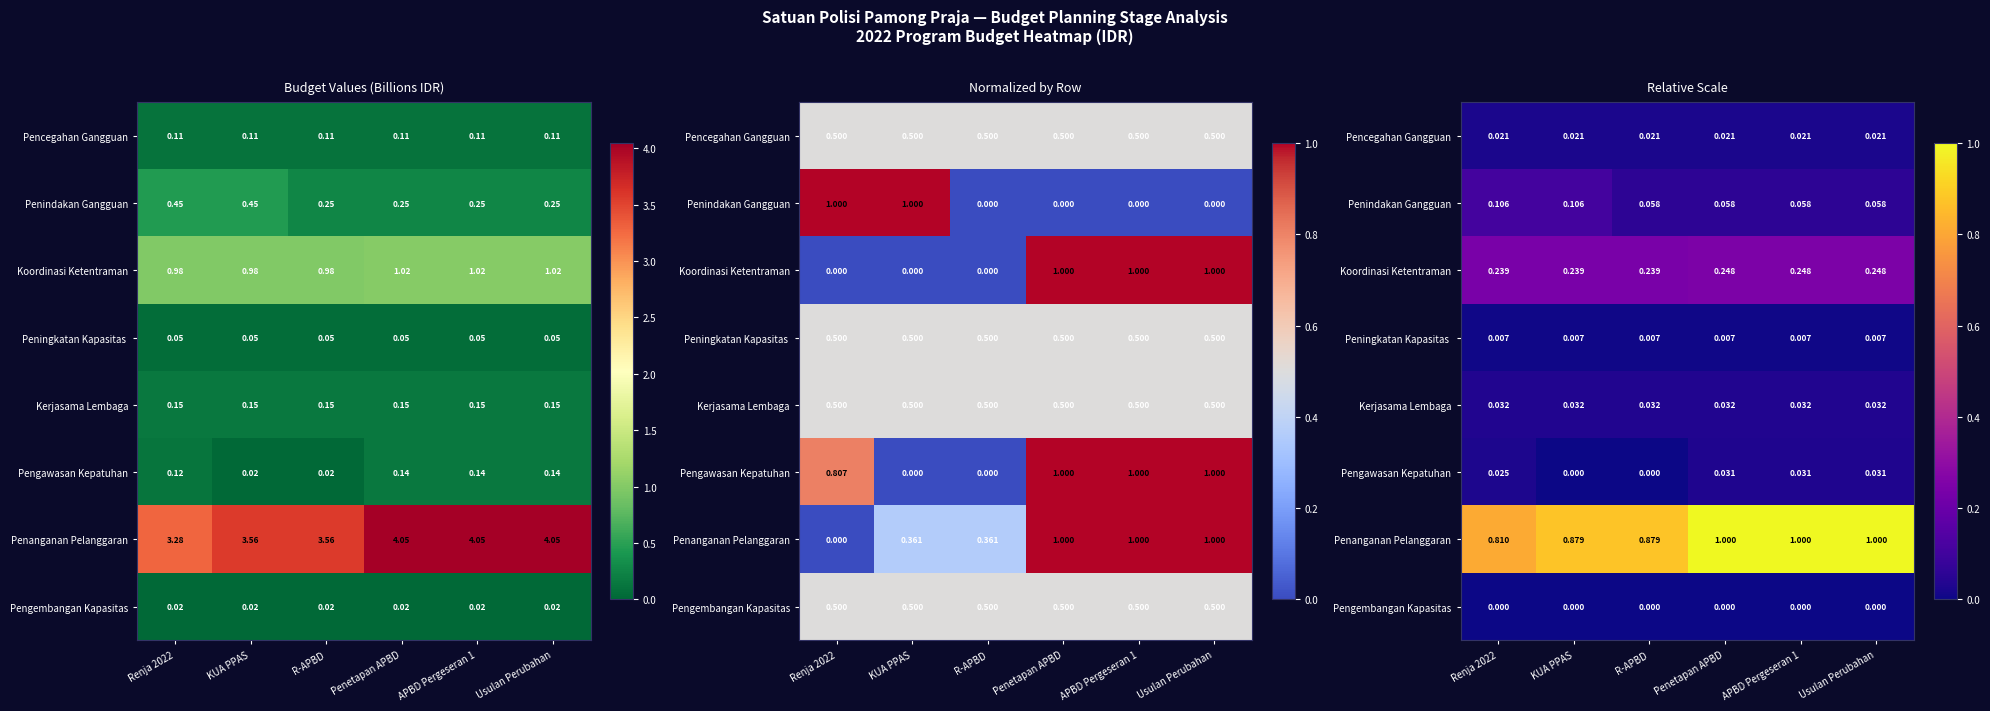

True or false: Penindakan Gangguan has a value of 0.1 at KUA PPAS.

False